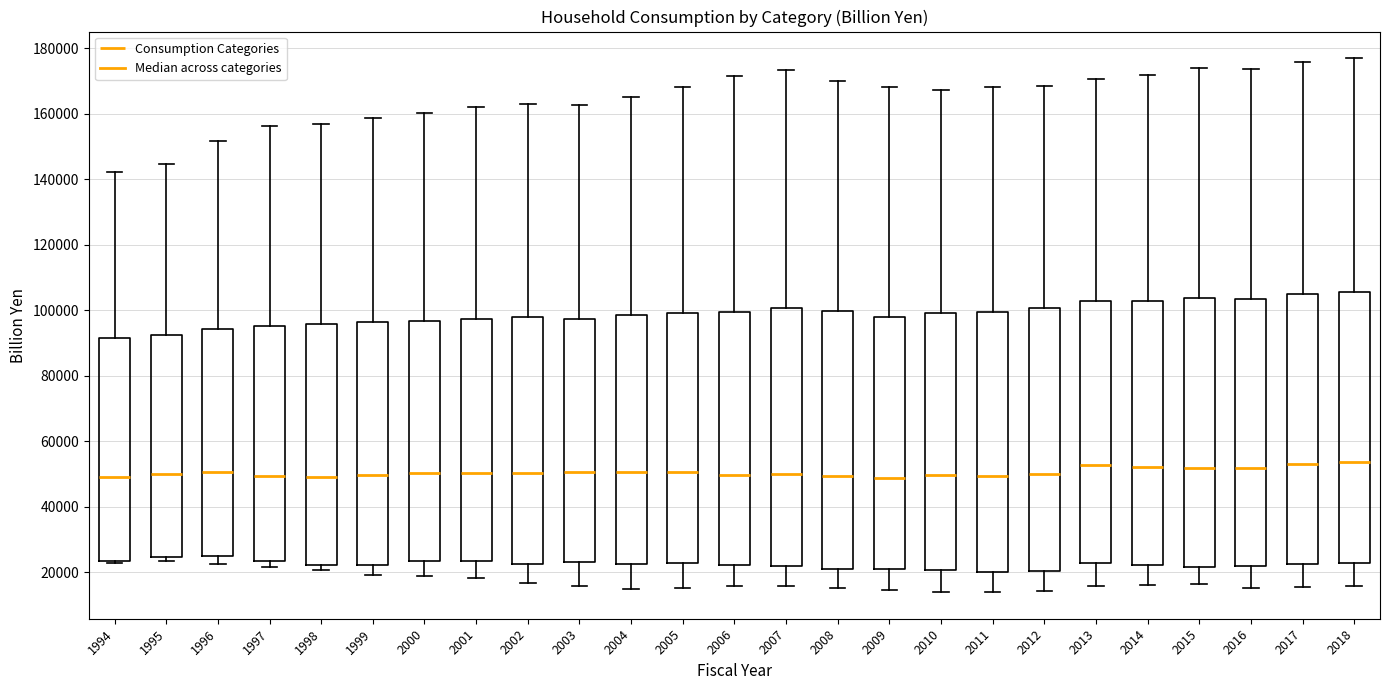

Reading left to right, transcribe this box plot: for each box, give where its median line is, the range the box spans, and where its two whiskers end, as read against the y-axis. The values are not printed on the chart, so give them approximately, as read against the axis.

1994: median 48000, box 24000 to 92000, whiskers 22000 to 142000
1995: median 50000, box 24000 to 92000, whiskers 24000 (just below the box's lower edge) to 144000
1996: median 50000, box 24000 to 94000, whiskers 22000 to 152000
1997: median 50000, box 24000 to 96000, whiskers 22000 to 156000
1998: median 48000, box 22000 to 96000, whiskers 20000 to 156000
1999: median 50000, box 22000 to 96000, whiskers 20000 to 158000
2000: median 50000, box 24000 to 96000, whiskers 18000 to 160000
2001: median 50000, box 24000 to 98000, whiskers 18000 to 162000
2002: median 50000, box 22000 to 98000, whiskers 16000 to 164000
2003: median 50000, box 24000 to 98000, whiskers 16000 to 162000
2004: median 50000, box 22000 to 98000, whiskers 14000 to 166000
2005: median 50000, box 22000 to 100000, whiskers 16000 to 168000
2006: median 50000, box 22000 to 100000, whiskers 16000 to 172000
2007: median 50000, box 22000 to 100000, whiskers 16000 to 174000
2008: median 50000, box 20000 to 100000, whiskers 16000 to 170000
2009: median 48000, box 20000 to 98000, whiskers 14000 to 168000
2010: median 50000, box 20000 to 100000, whiskers 14000 to 168000
2011: median 50000, box 20000 to 100000, whiskers 14000 to 168000
2012: median 50000, box 20000 to 100000, whiskers 14000 to 168000
2013: median 52000, box 22000 to 102000, whiskers 16000 to 170000
2014: median 52000, box 22000 to 102000, whiskers 16000 to 172000
2015: median 52000, box 22000 to 104000, whiskers 16000 to 174000
2016: median 52000, box 22000 to 104000, whiskers 16000 to 174000
2017: median 52000, box 22000 to 104000, whiskers 16000 to 176000
2018: median 54000, box 22000 to 106000, whiskers 16000 to 176000